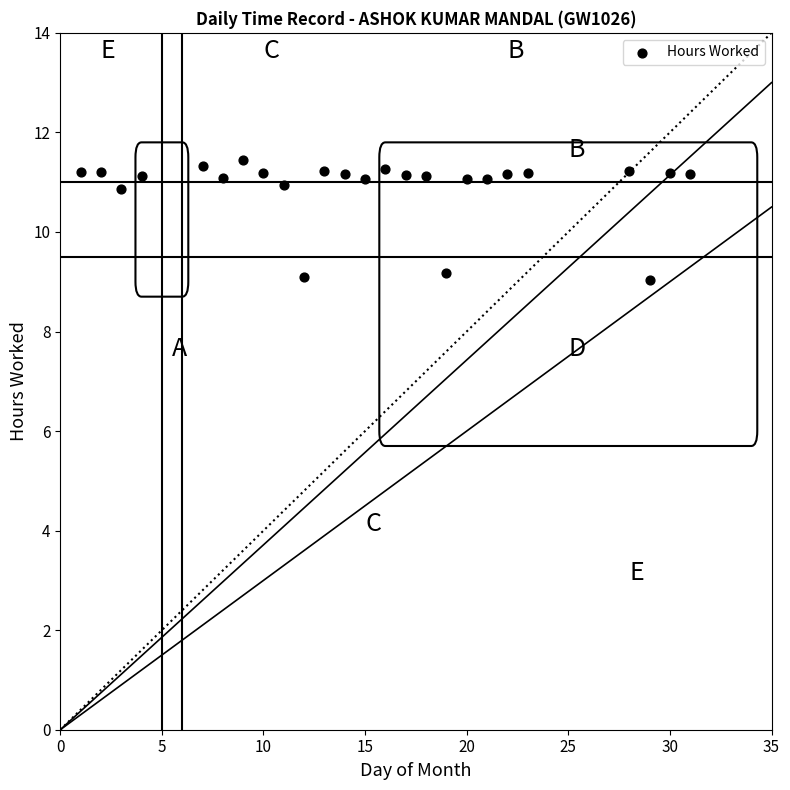

What is the range of Y values (max minus min)?

2.4